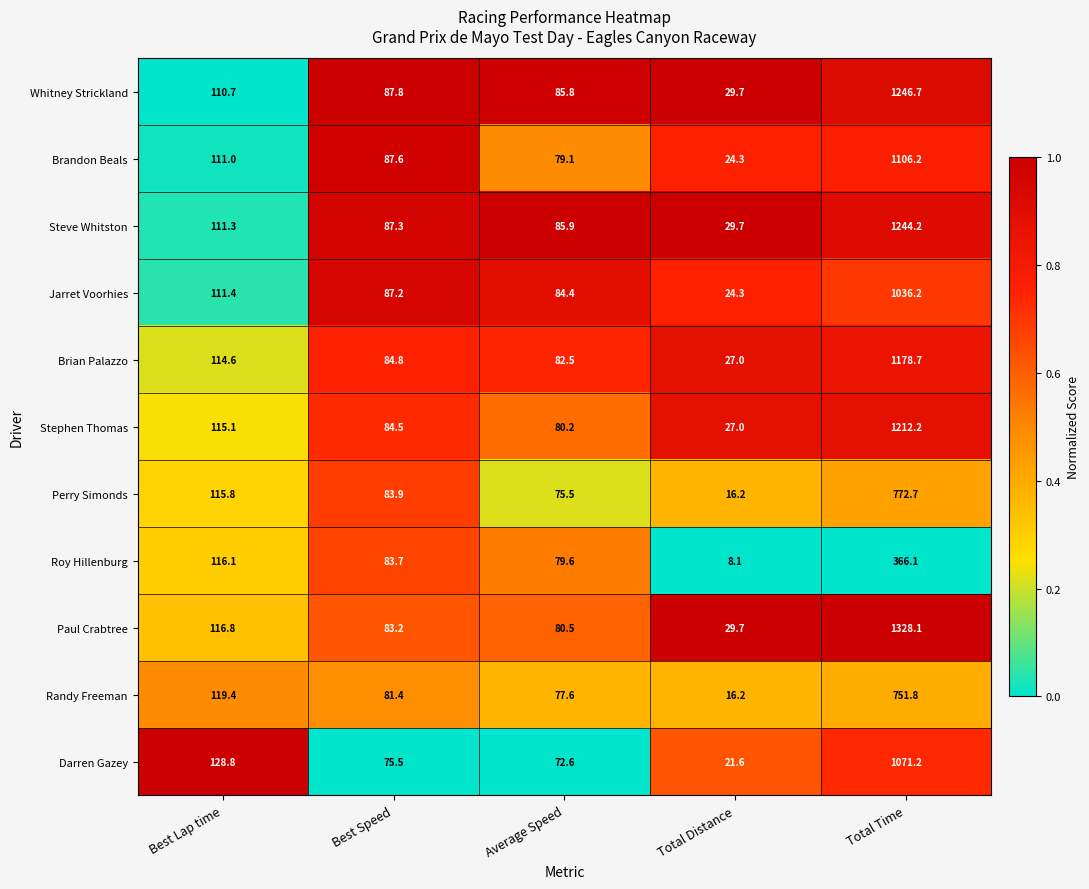

The value of Roy Hillenburg at Total Distance is 8.1. True or false?

True